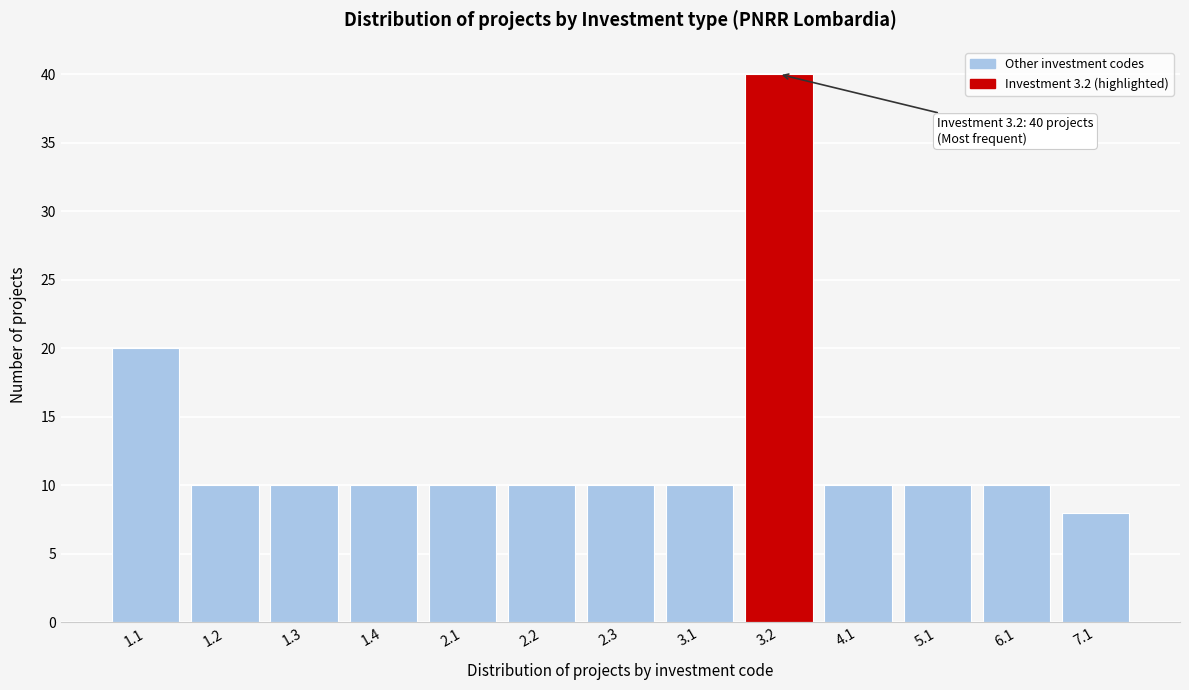

Reading left to right, transcribe all the data shown in this chart.

1.1=20	1.2=10	1.3=10	1.4=10	2.1=10	2.2=10	2.3=10	3.1=10	3.2=40	4.1=10	5.1=10	6.1=10	7.1=8